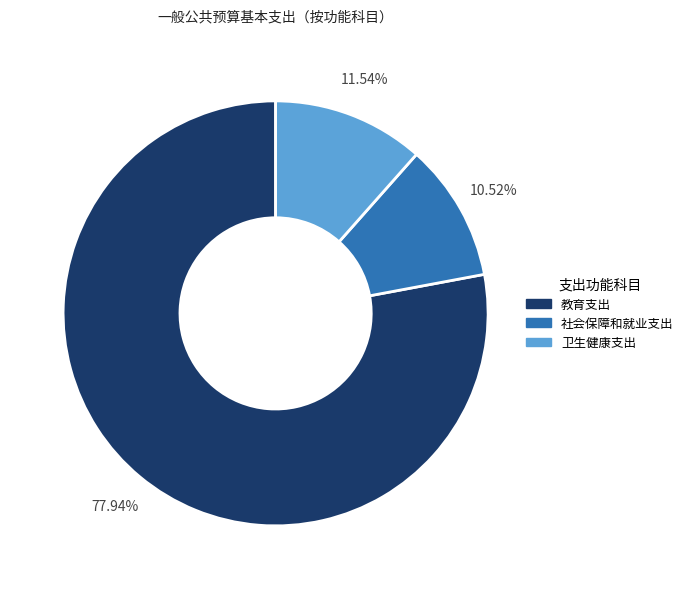

How many segments does this pie chart have?

3